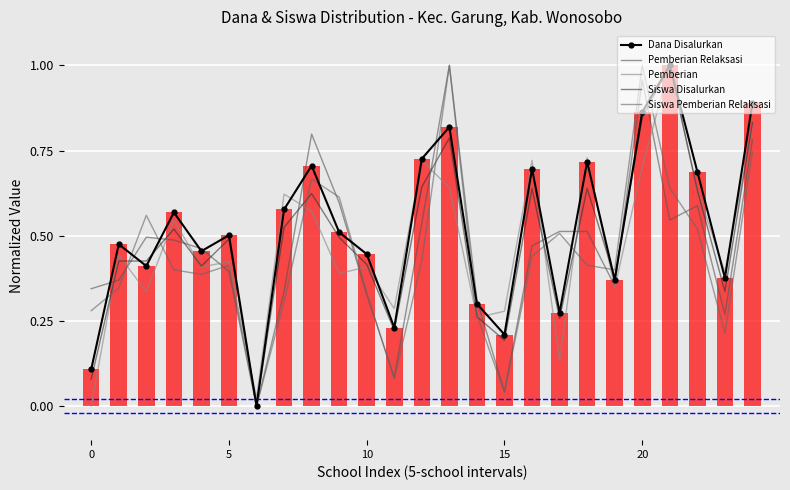

Which label corresponds to the smallest value in the chart?

6